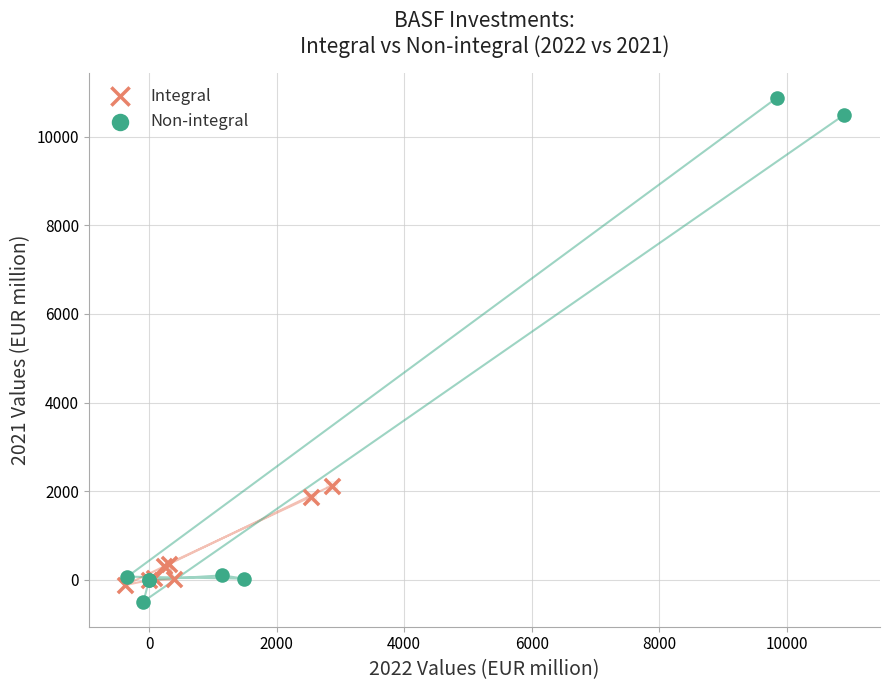

Which series contains the highest Y value?

Non-integral